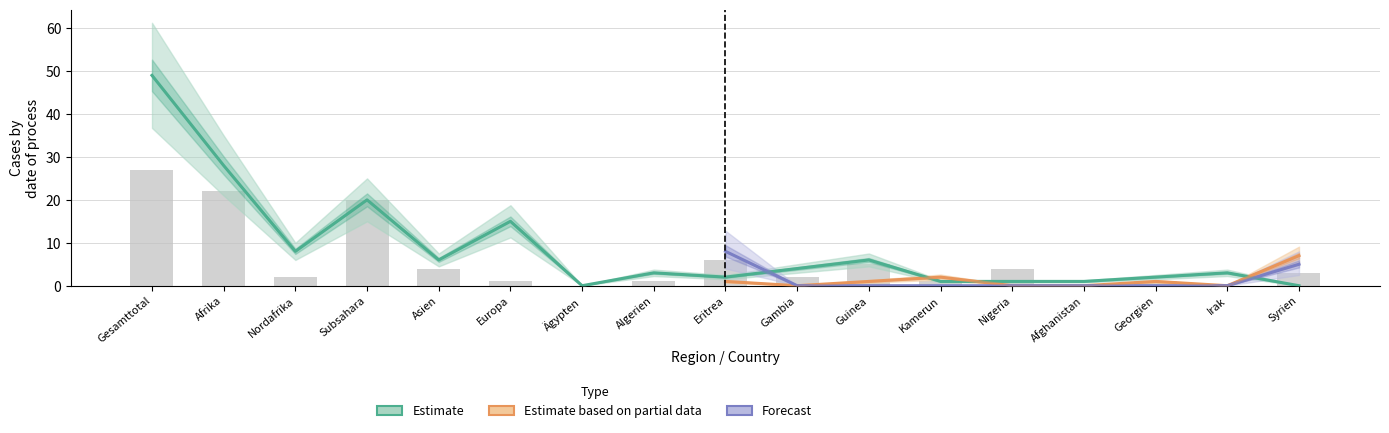

At which category is the sum across all series the highest?

Gesamttotal